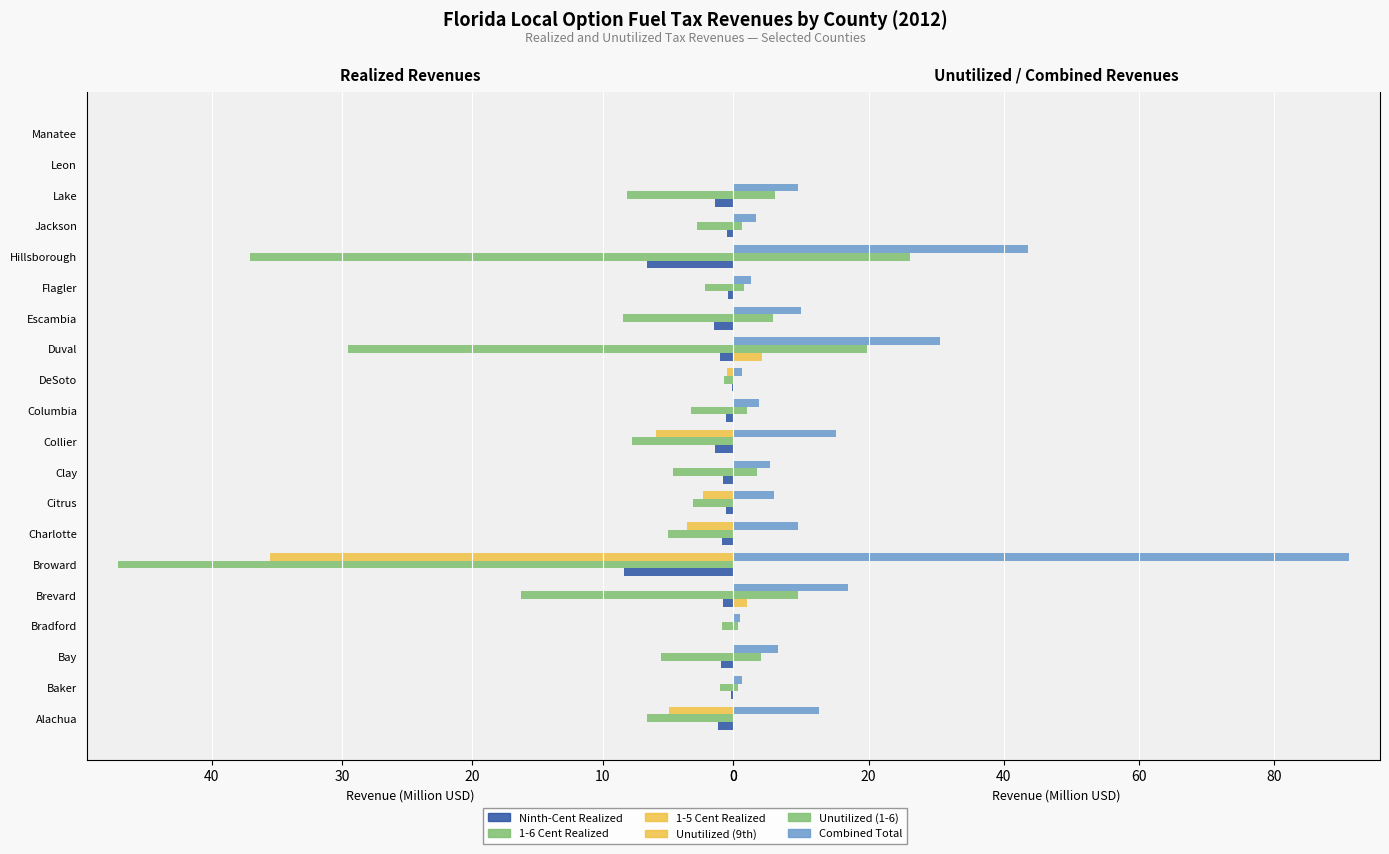

What is the sum of the Unutilized (9th) values at Citrus and Duval?

4.2